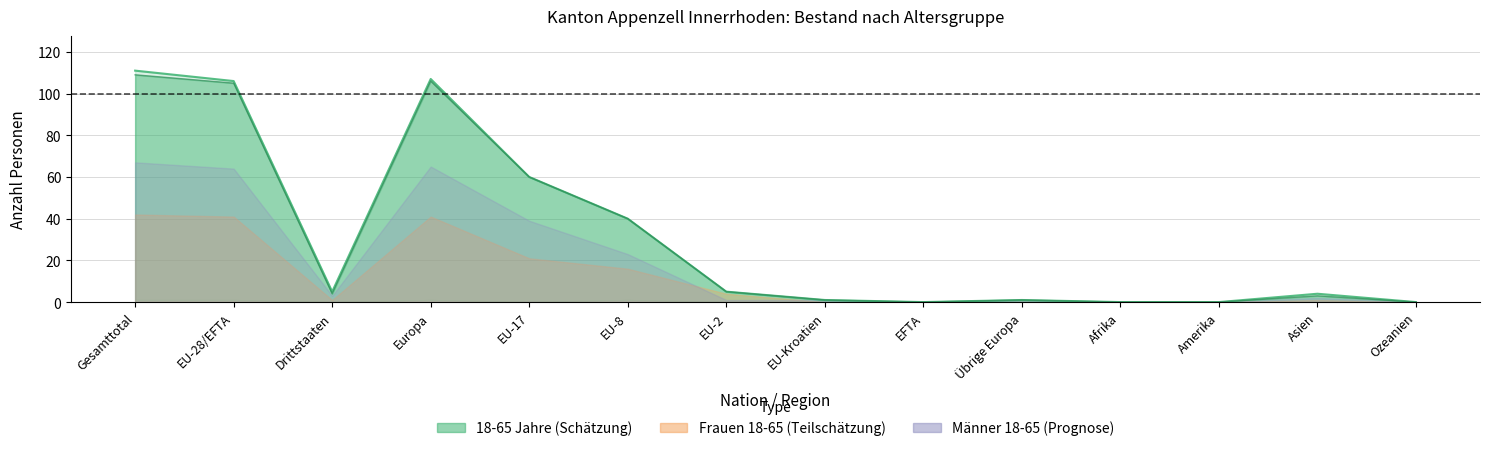

What is the difference between the maximum and minimum values in the Frauen_18_65 series?

42